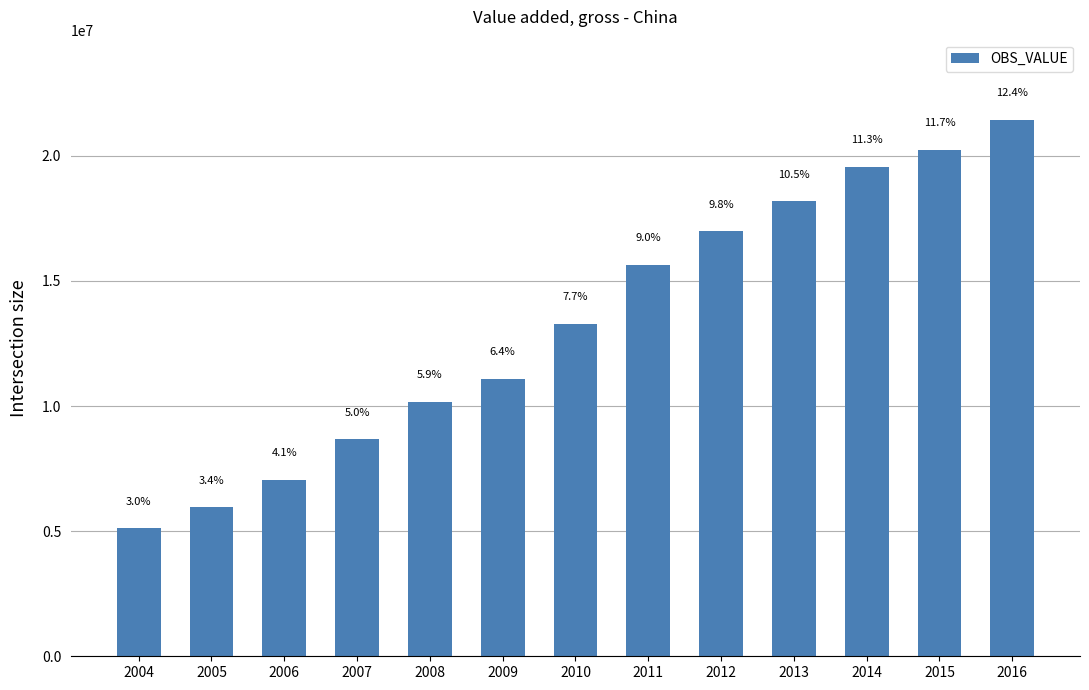

How many bars are there in total?

13